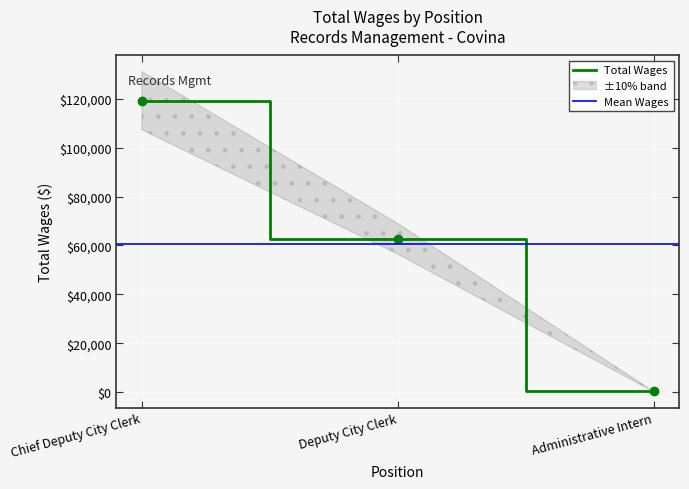

What value does the data have at Administrative Intern, to the nearest 10?

280